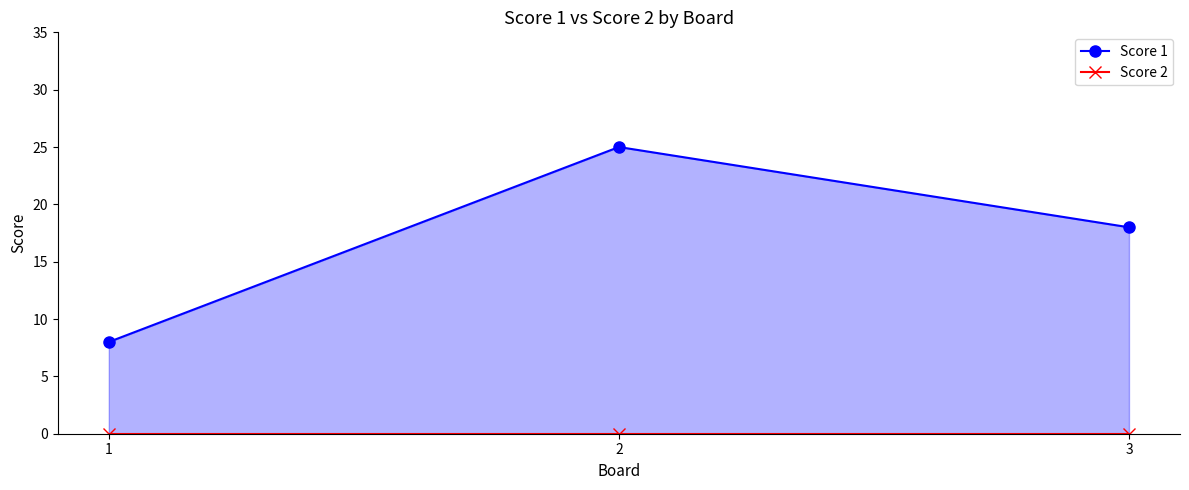

How many lines are shown in the chart?

2